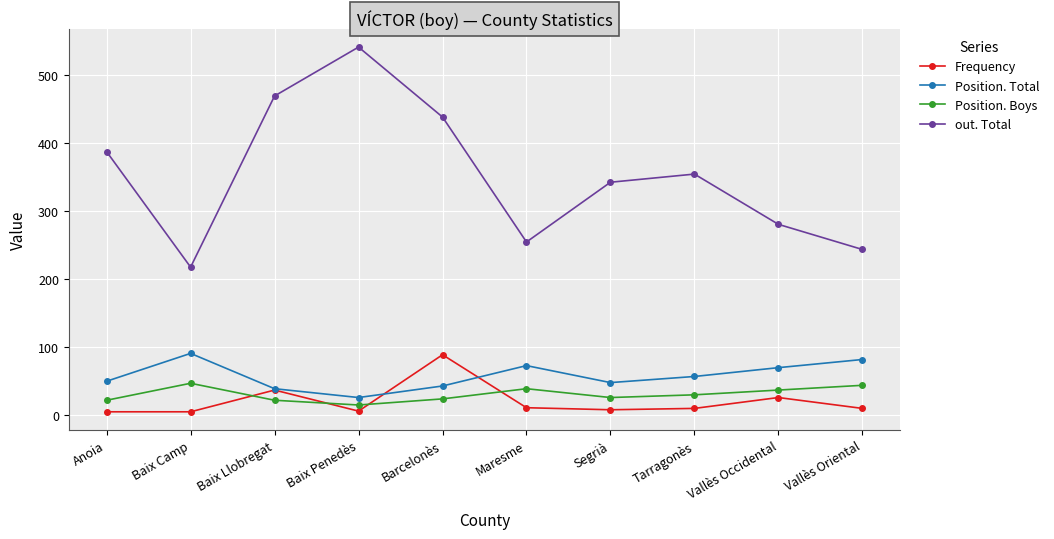

What is the difference between the highest and lowest values at Barcelonès?

415